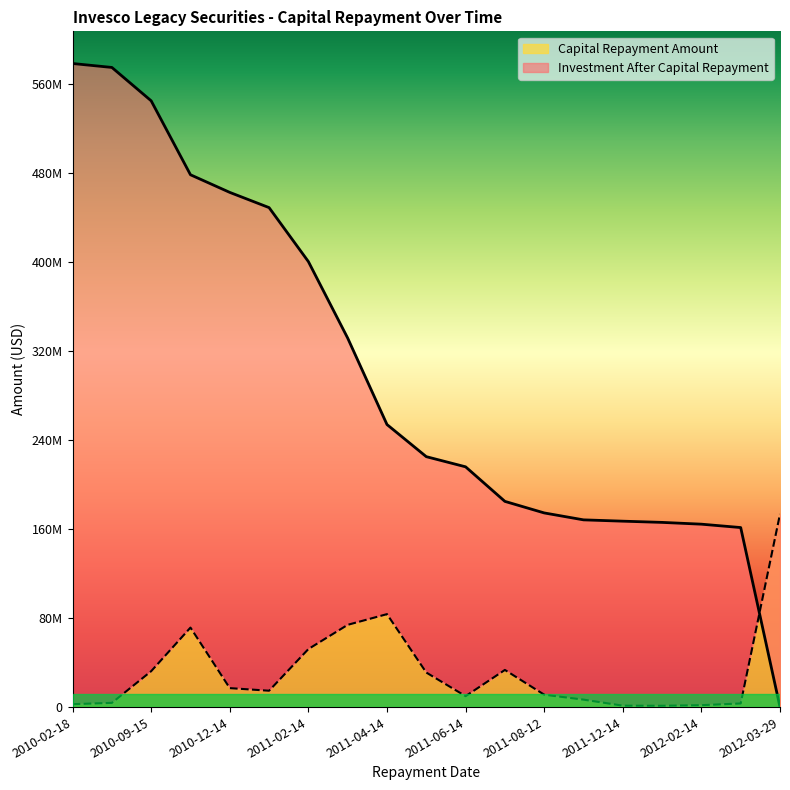

What is the sum of the Investment After Capital Repayment values at 2010-04-15 and 2011-10-17?

743286700.1